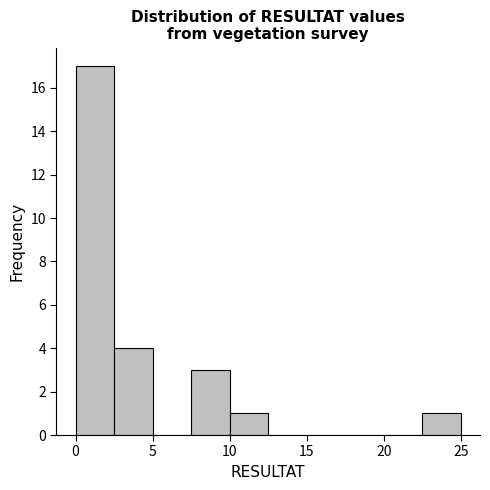

Over which range of the x-axis is the bar tallest?

0.0 to 2.5